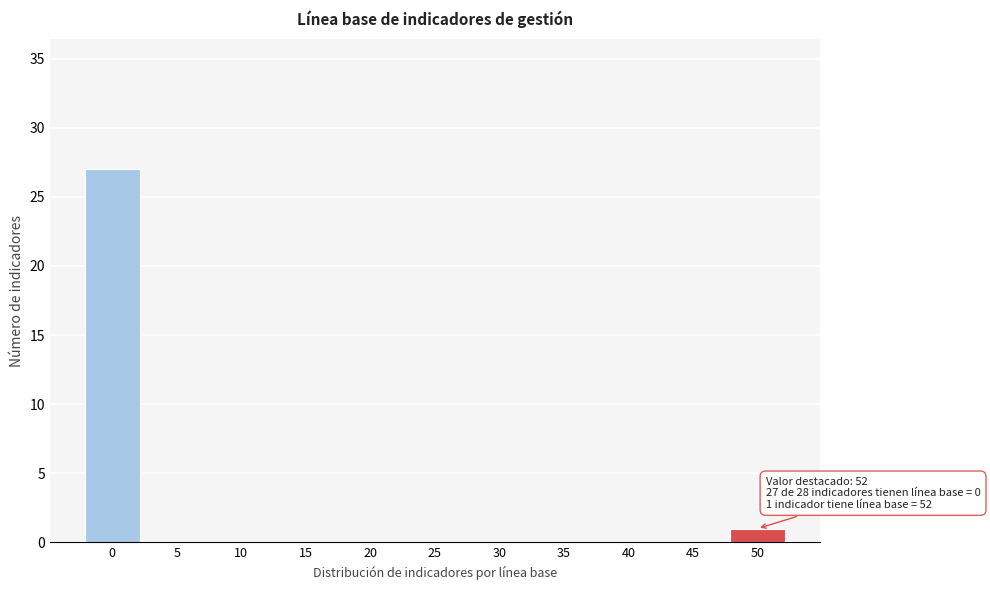

Reading left to right, transcribe all the data shown in this chart.

0=27	5=0	10=0	15=0	20=0	25=0	30=0	35=0	40=0	45=0	50=1